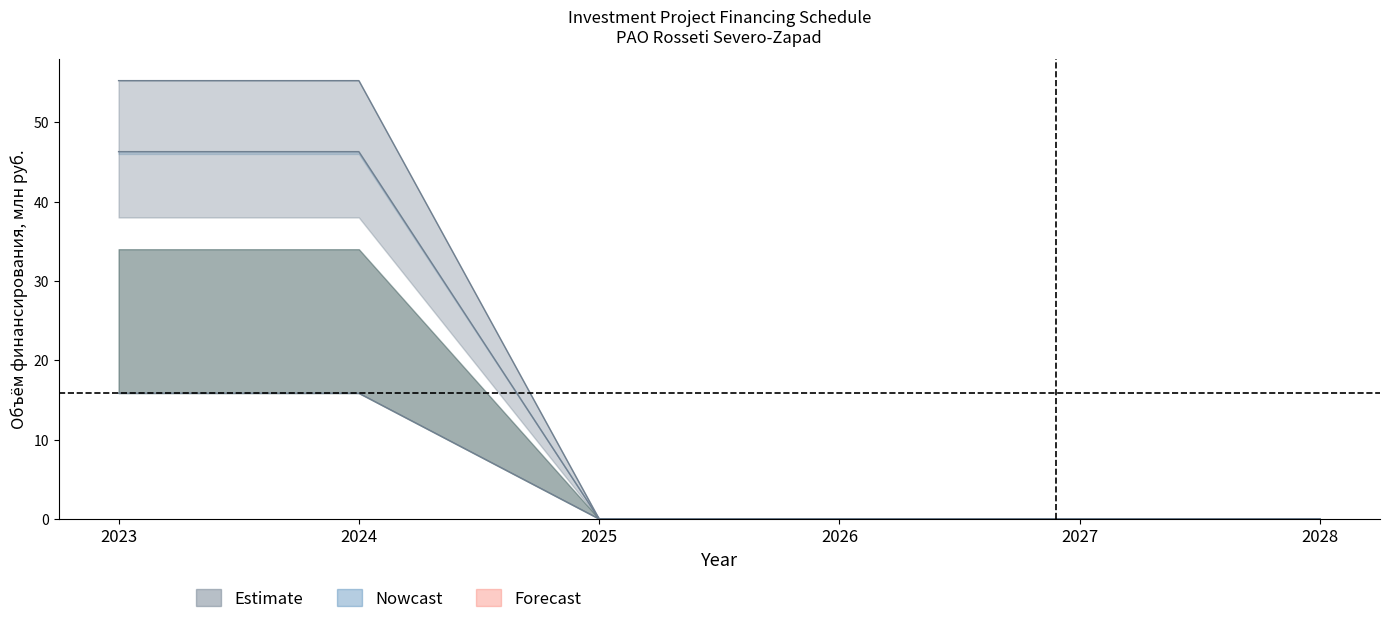

Between 2025 and 2026, which series saw the biggest shift?

financing_plan